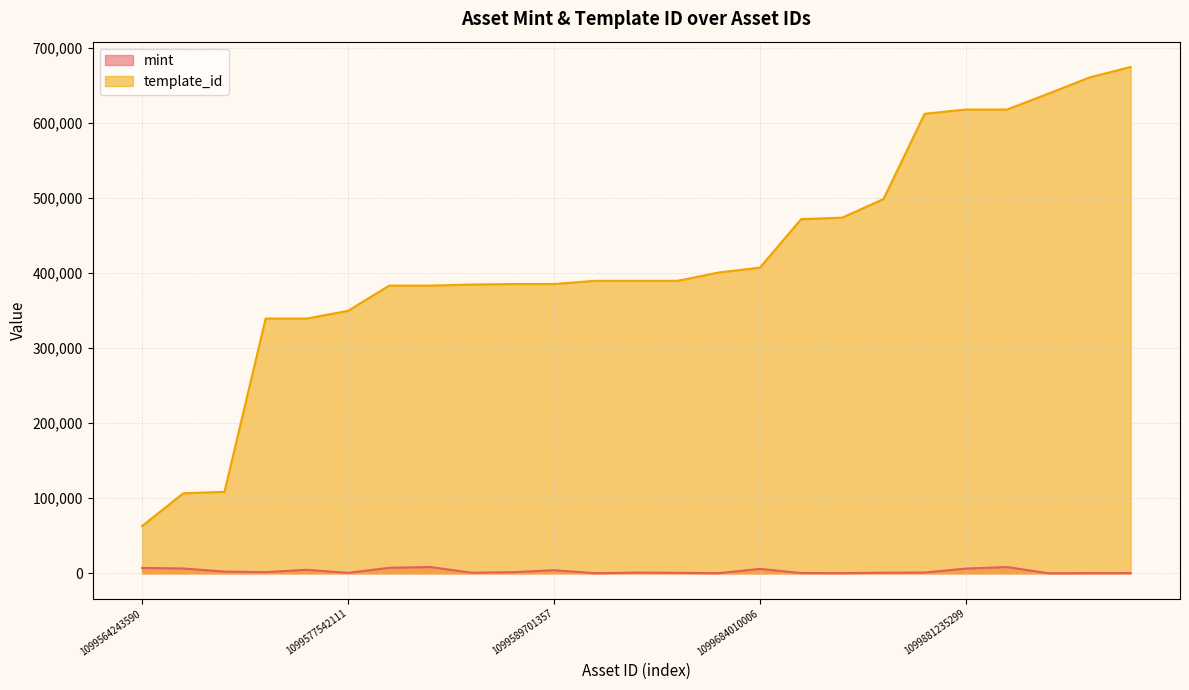

List the labels in order of template_id value, largest first.

1099873078630, 1099861769333, 1099839683988, 1099881235299, 1099919267326, 1099838720777, 1099749623823, 1099683441415, 1099683466530, 1099684010006, 1099594975072, 1099590866422, 1099589699572, 1099589396723, 1099589701357, 1099589701107, 1099586983534, 1099587742481, 1099589700761, 1099577542111, 1099573123068, 1099573128027, 1099527383904, 1099564250889, 1099564243590